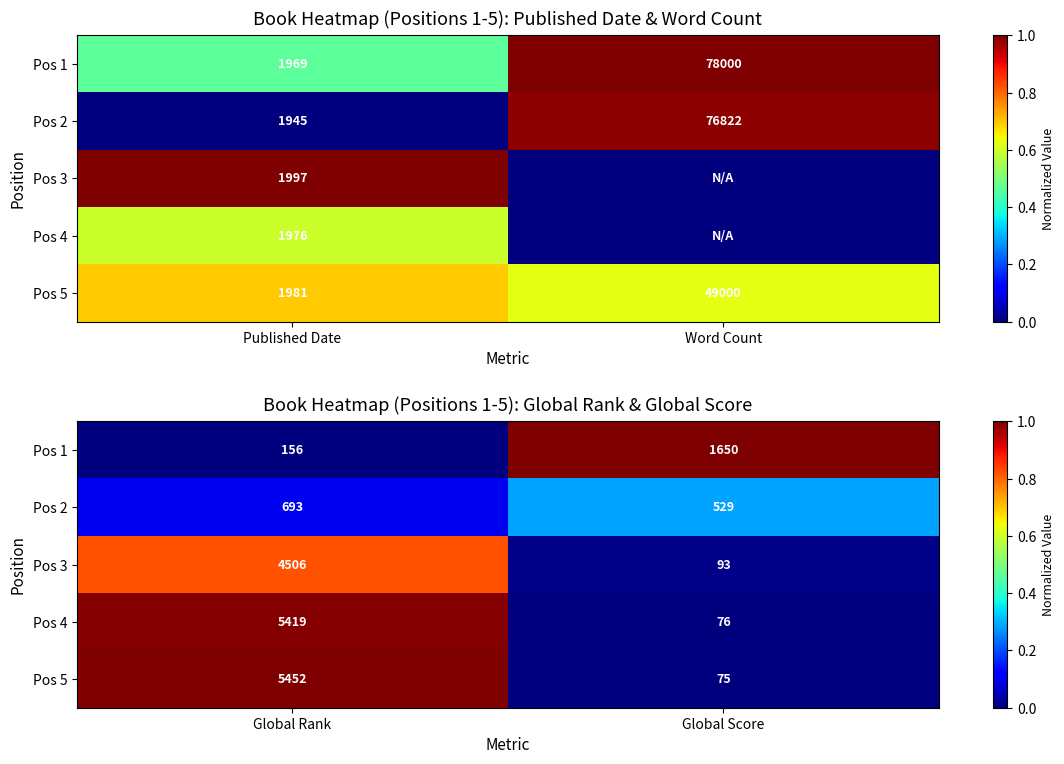

At how many categories does at least one series exceed 0?

2